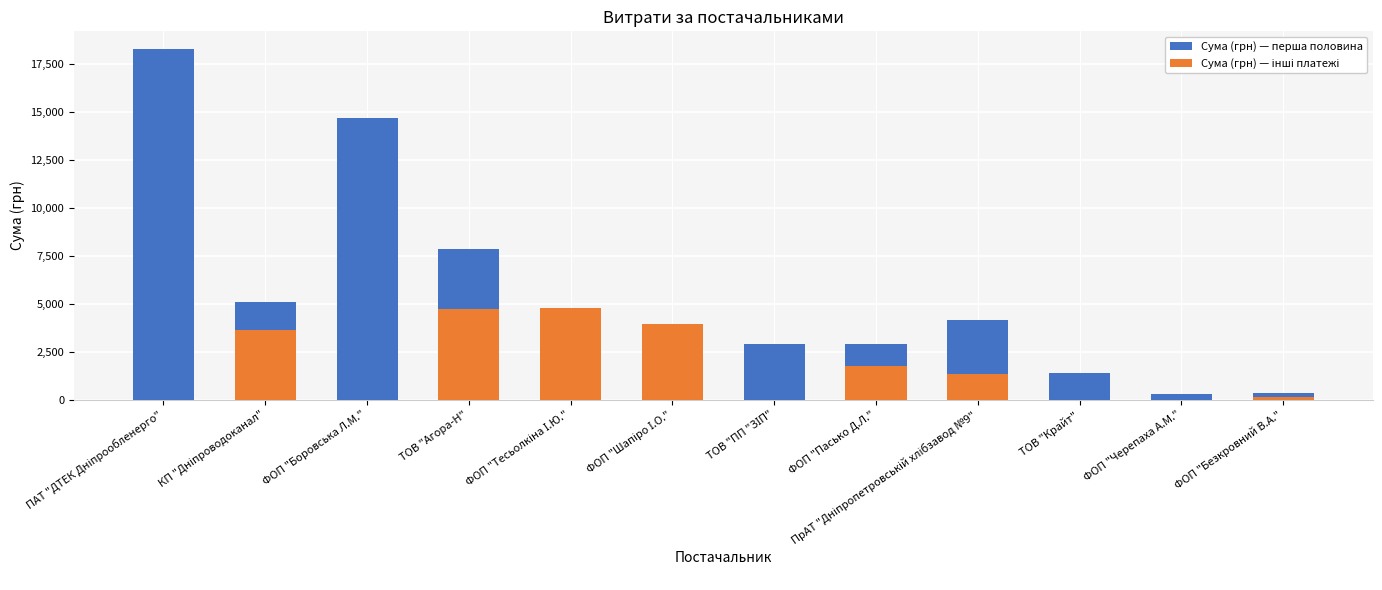

What is the difference between the Сума (грн) — перша половина values at ФОП "Безкровний В.А." and ПАТ "ДТЕК Дніпрообленерго"?

17936.5